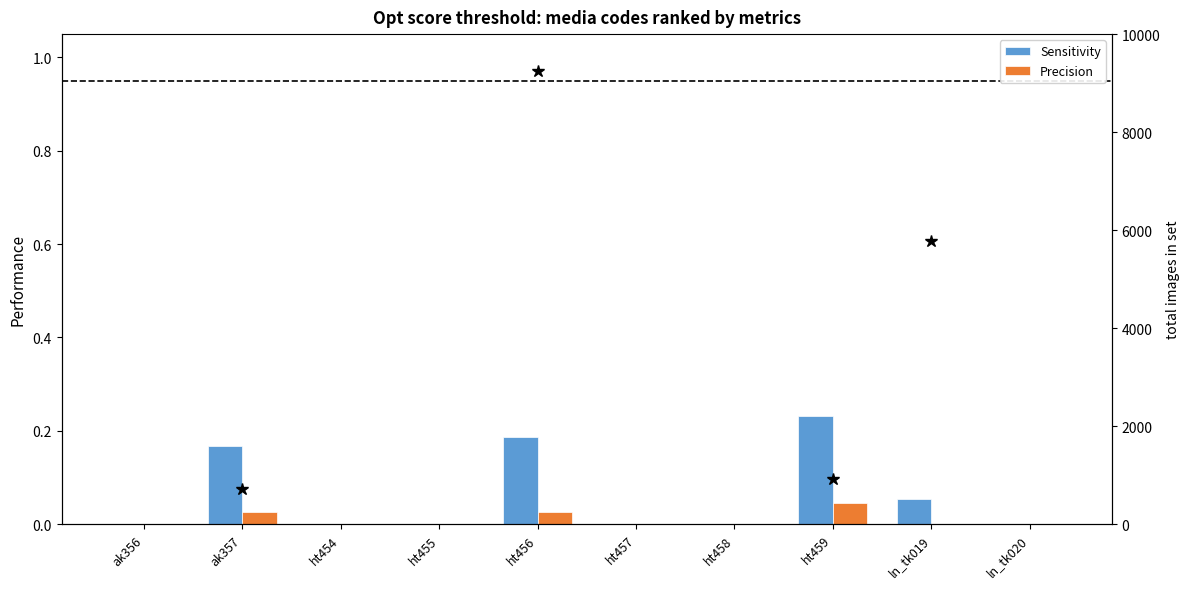

What is the difference between the second highest and second lowest values in the Sensitivity series?

0.2